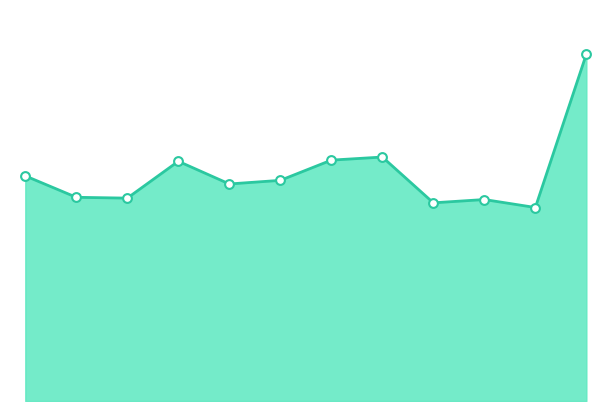

Is this an area chart (filled region under the line)?

Yes